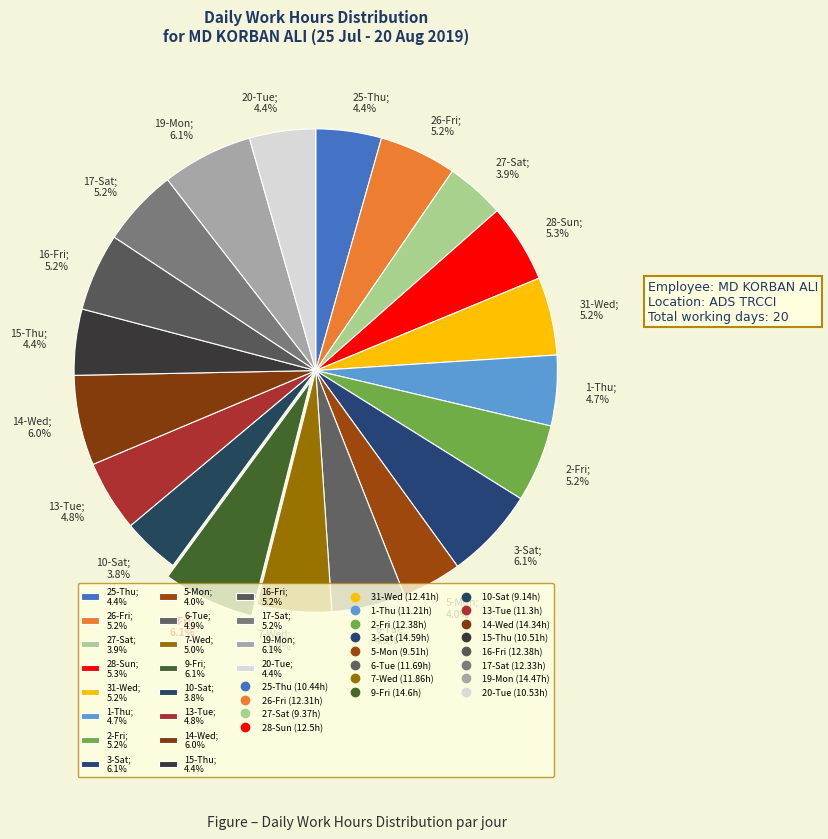

Is it true that 1-Thu is 5% of the pie?

True